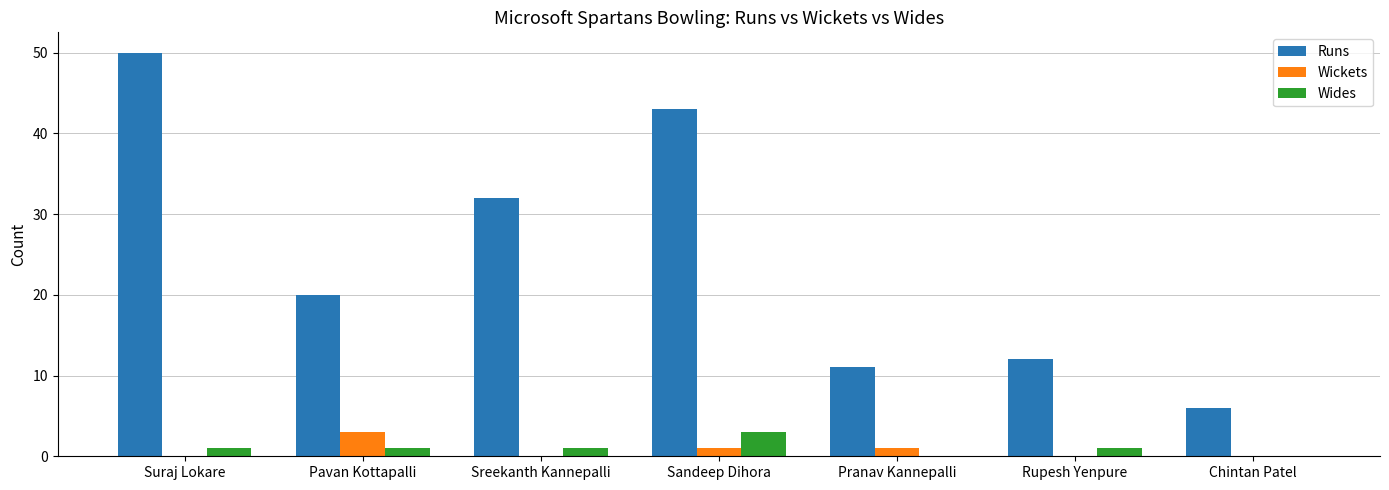

Is it true that Wickets equals 1 at Sandeep Dihora?

True